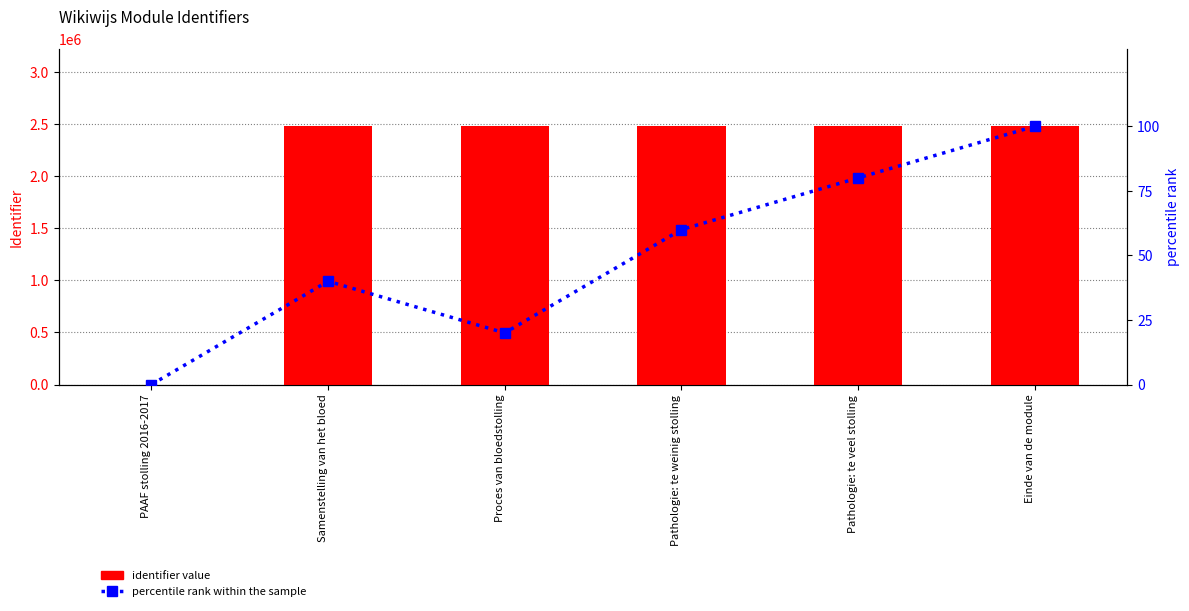

At which label does identifier value reach its minimum?

PAAF stolling 2016-2017